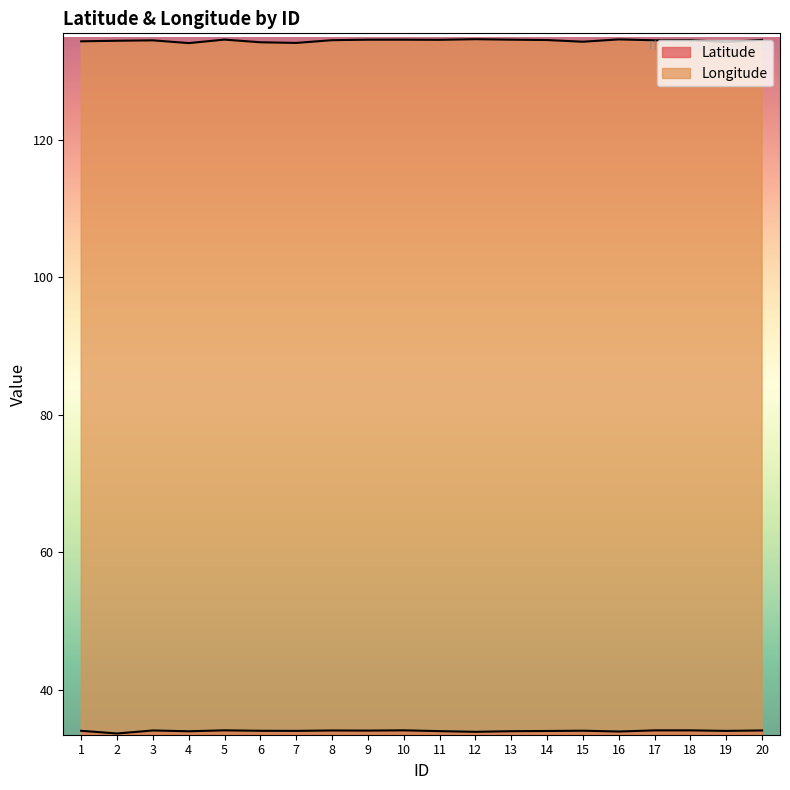

Which series has the largest total across all categories?

Longitude